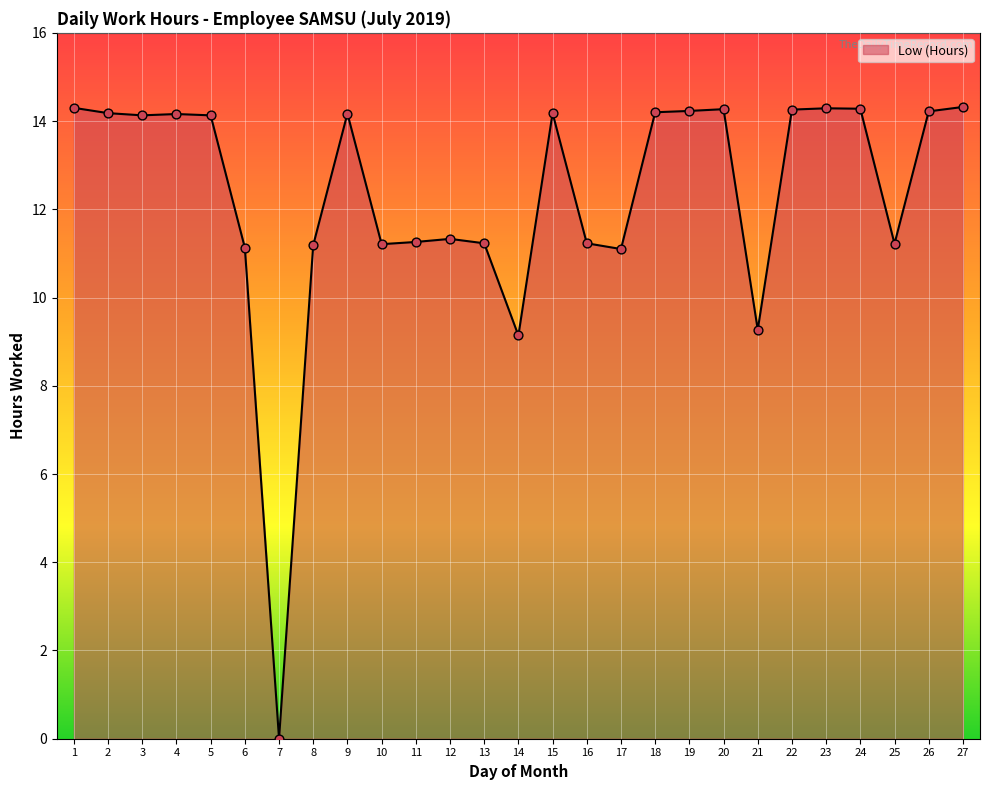

What is the change in value from 6 to 16?

+0.1